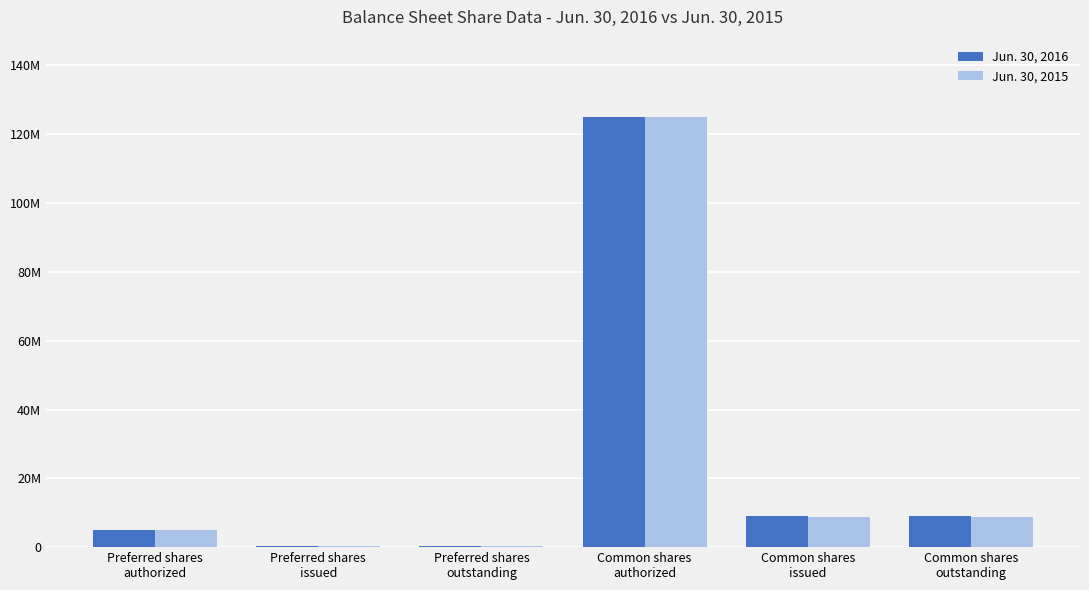

What is the total value across all series at Preferred shares
issued?

382948